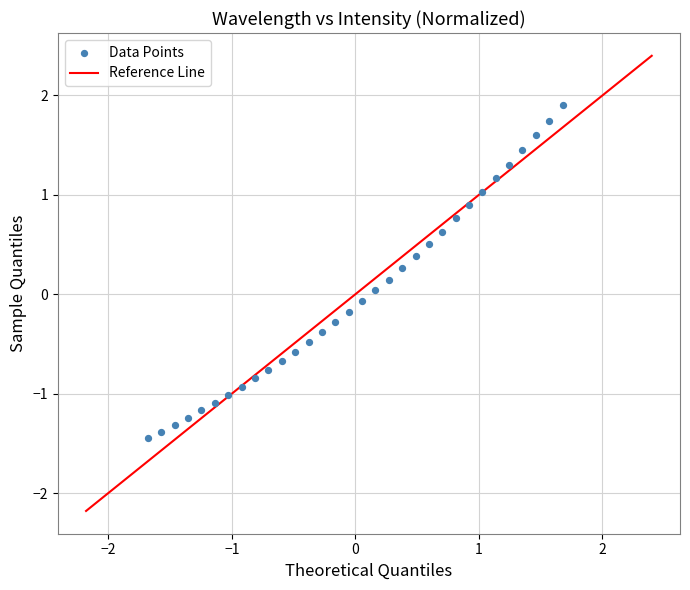

What is the range of X values (max minus min)?

3.4